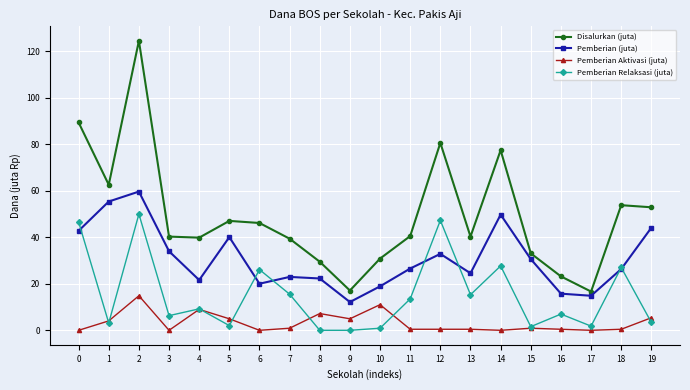

What is the difference between the highest and lowest values at 4?

30.8